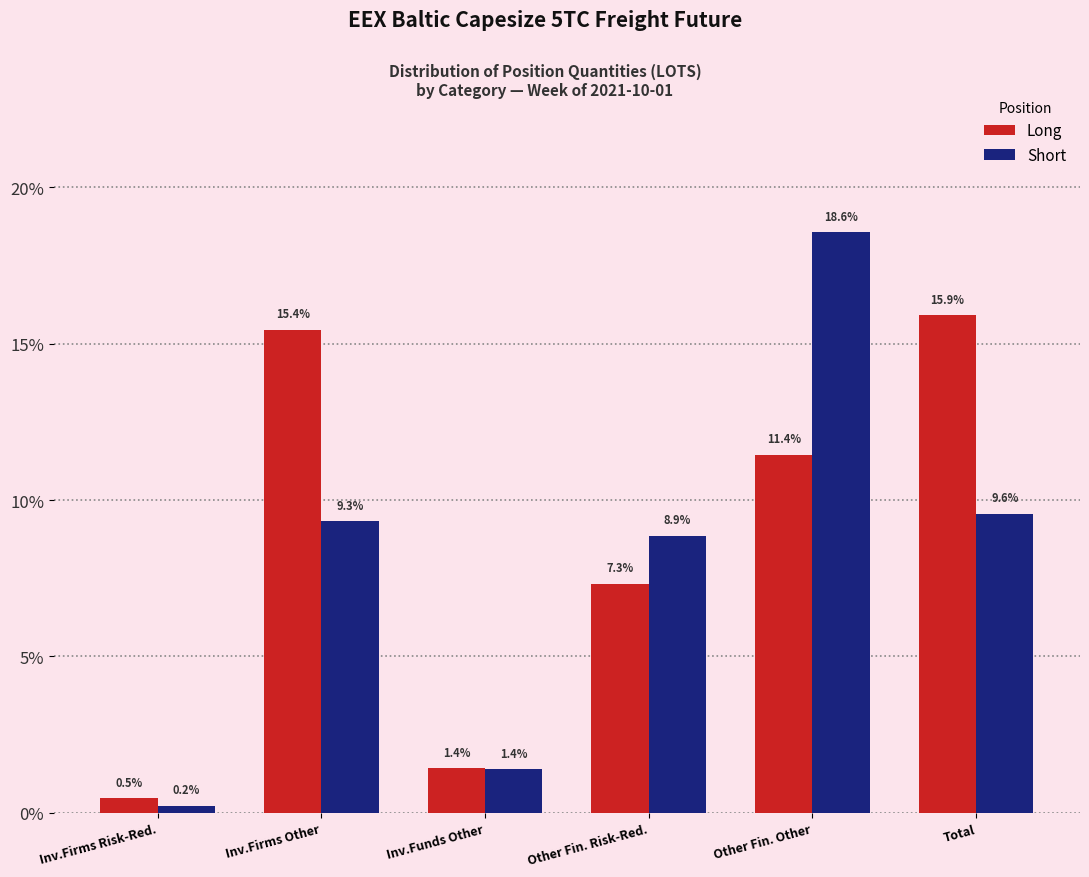

Reading right to left, list all the values displayed in this chart.

Long: 15.9	11.4	7.3	1.4	15.4	0.5
Short: 9.6	18.6	8.9	1.4	9.3	0.2